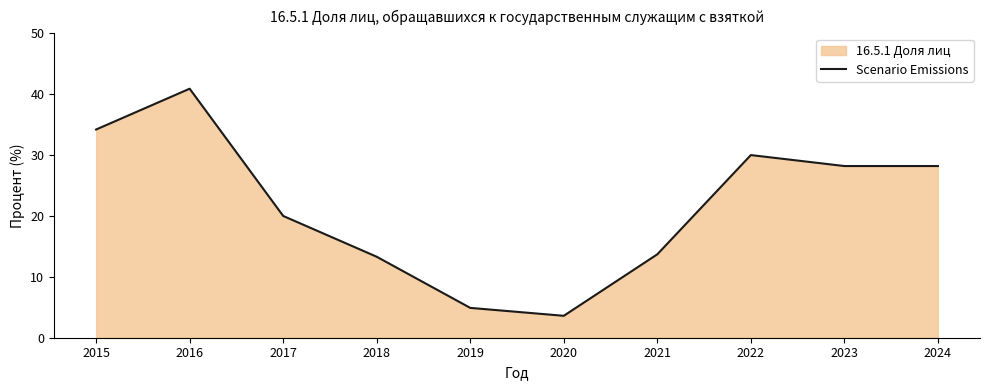

Does the chart display data point markers on the line(s)?

No